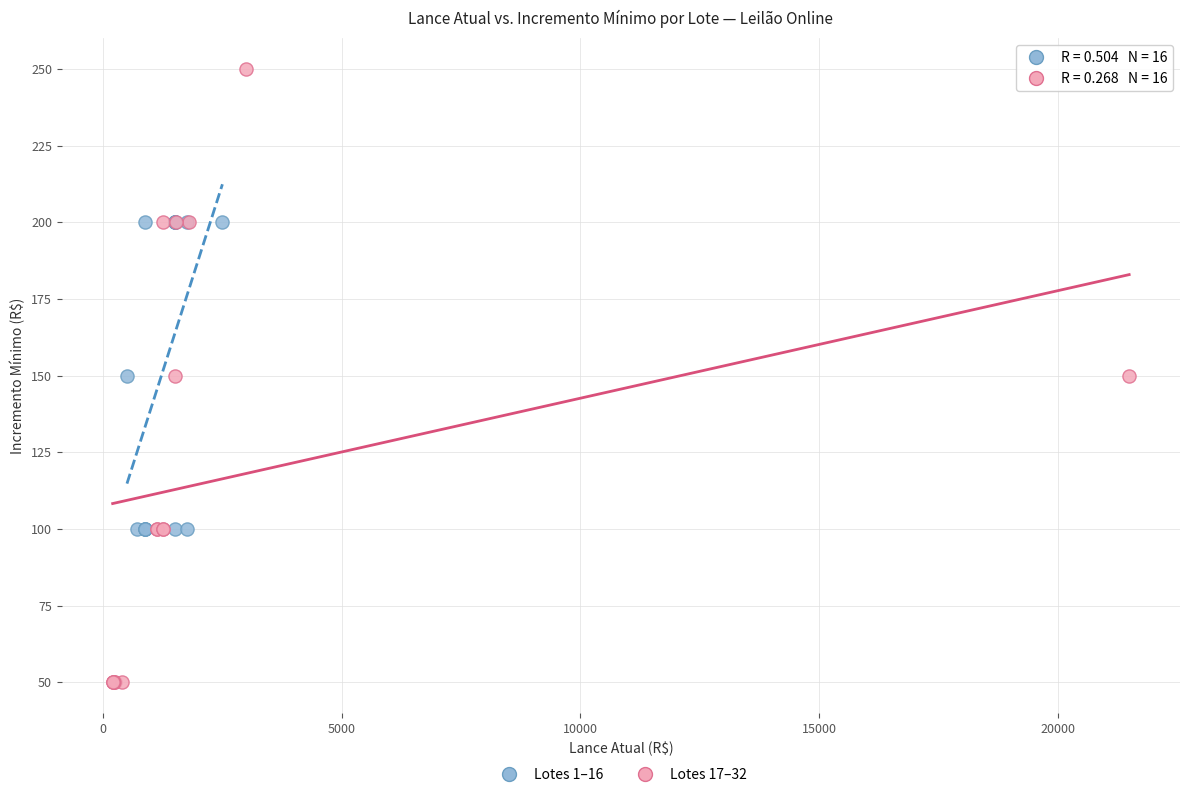

Which series contains the highest Y value?

Lotes 17–32